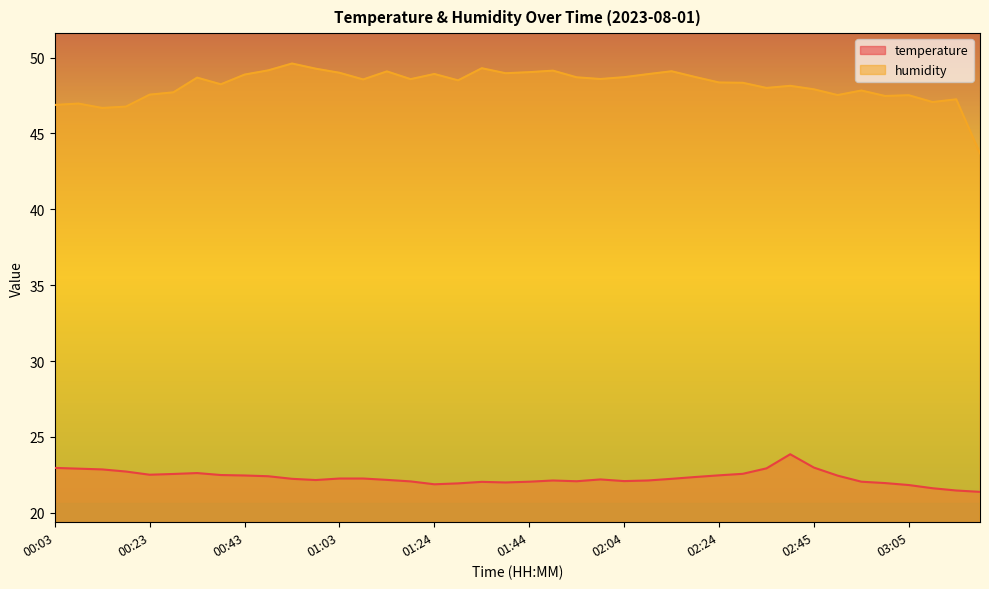

At how many categories does at least one series exceed 31?

40